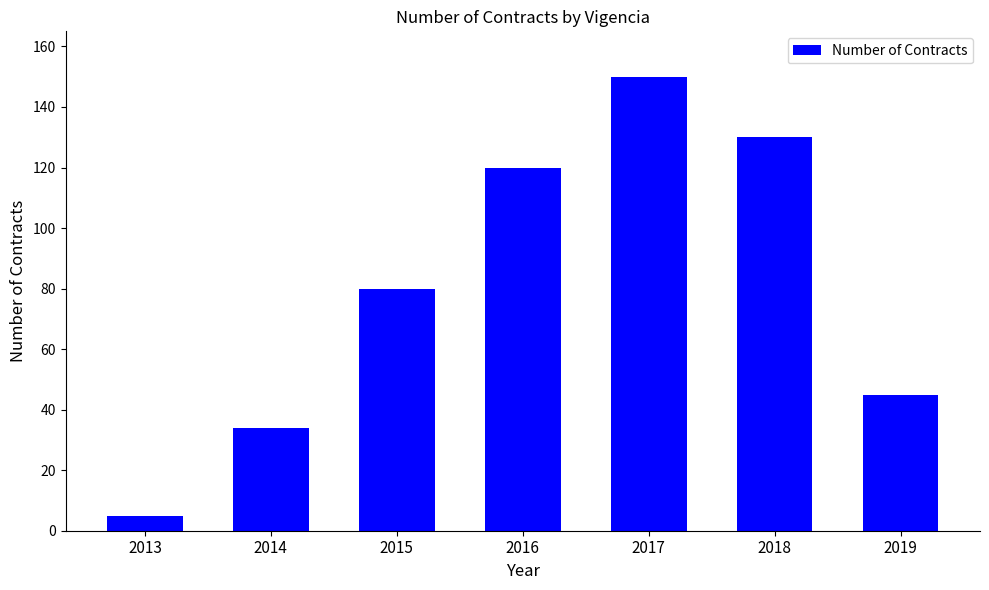

Approximately how many times larger is the value at 2016 compared to 2014?

3.5